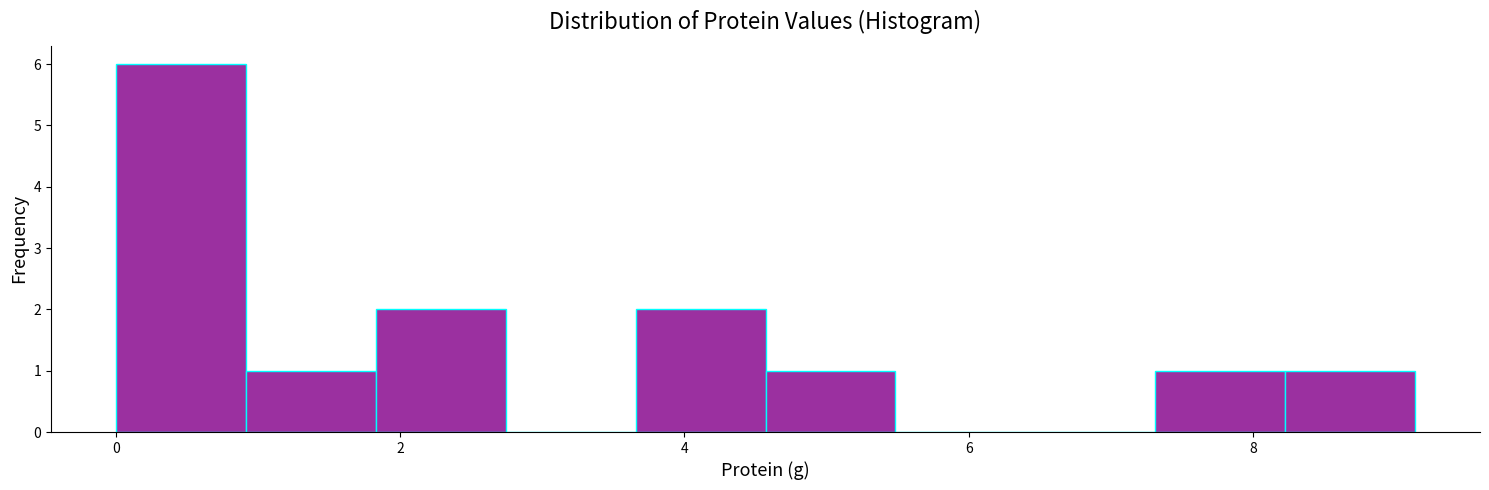

Reading left to right, transcribe this chart: for each bar, give the range it covers on the x-axis and its height. Neither the bar edges nor the heights are printed on the chart, so give them approximately, as read against the axes.

0.0 to 1.0: 6
1.0 to 1.8: 1
1.8 to 2.8: 2
2.8 to 3.6: 0
3.6 to 4.6: 2
4.6 to 5.4: 1
5.4 to 6.4: 0
6.4 to 7.4: 0
7.4 to 8.2: 1
8.2 to 9.2: 1